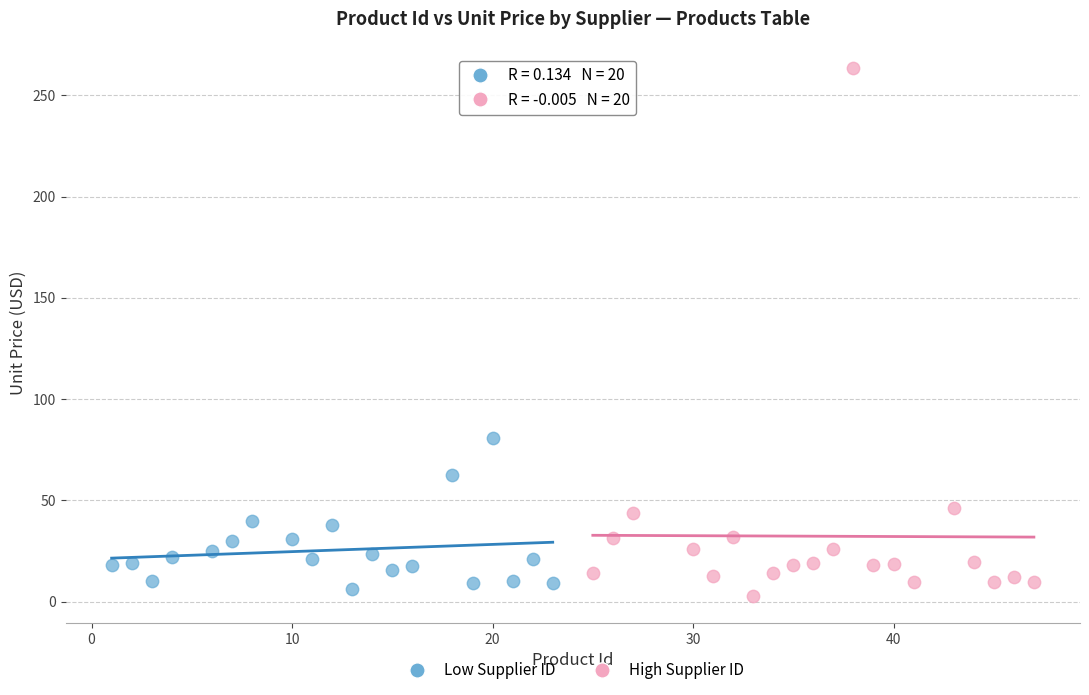

Which series reaches the minimum Y coordinate?

High Supplier ID